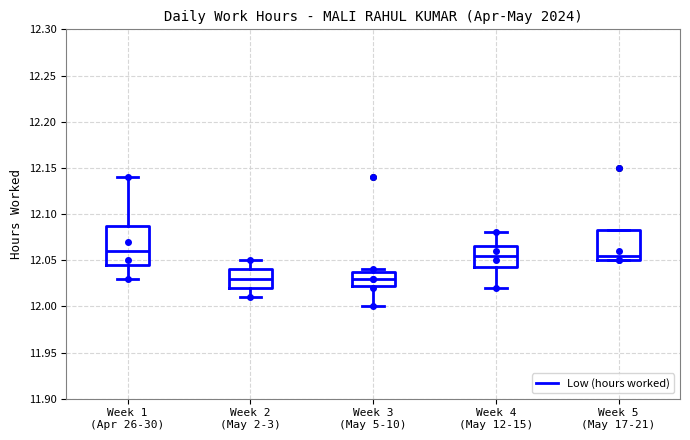

Reading left to right, read every box against the y-axis: the position of its median line, the range the box covers, and the ends of its whiskers. The values are not printed on the chart, so give them approximately, as read against the axis.

Week 1 (Apr 26-30): median 12.060, box 12.045 to 12.090, whiskers 12.030 to 12.140
Week 2 (May 2-3): median 12.030, box 12.020 to 12.040, whiskers 12.010 to 12.050
Week 3 (May 5-10): median 12.030, box 12.025 to 12.040, whiskers 12.000 to 12.040 (just above the box's upper edge)
Week 4 (May 12-15): median 12.055, box 12.045 to 12.065, whiskers 12.020 to 12.080
Week 5 (May 17-21): median 12.055, box 12.050 to 12.085, whiskers 12.050 to 12.085